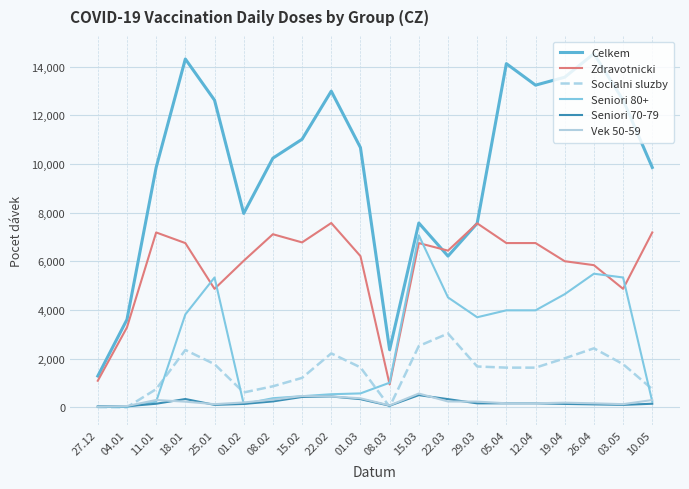

The value of Seniori 80+ at 18.01 is 6094. True or false?

False